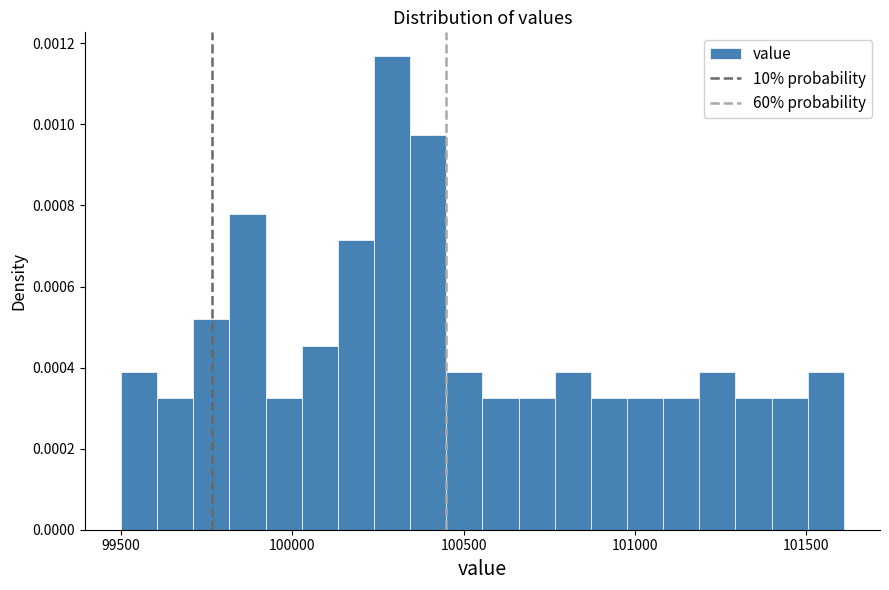

Around what value on the x-axis is the tallest bar? Give the approximate position of its centre, as read against the axis.

100300